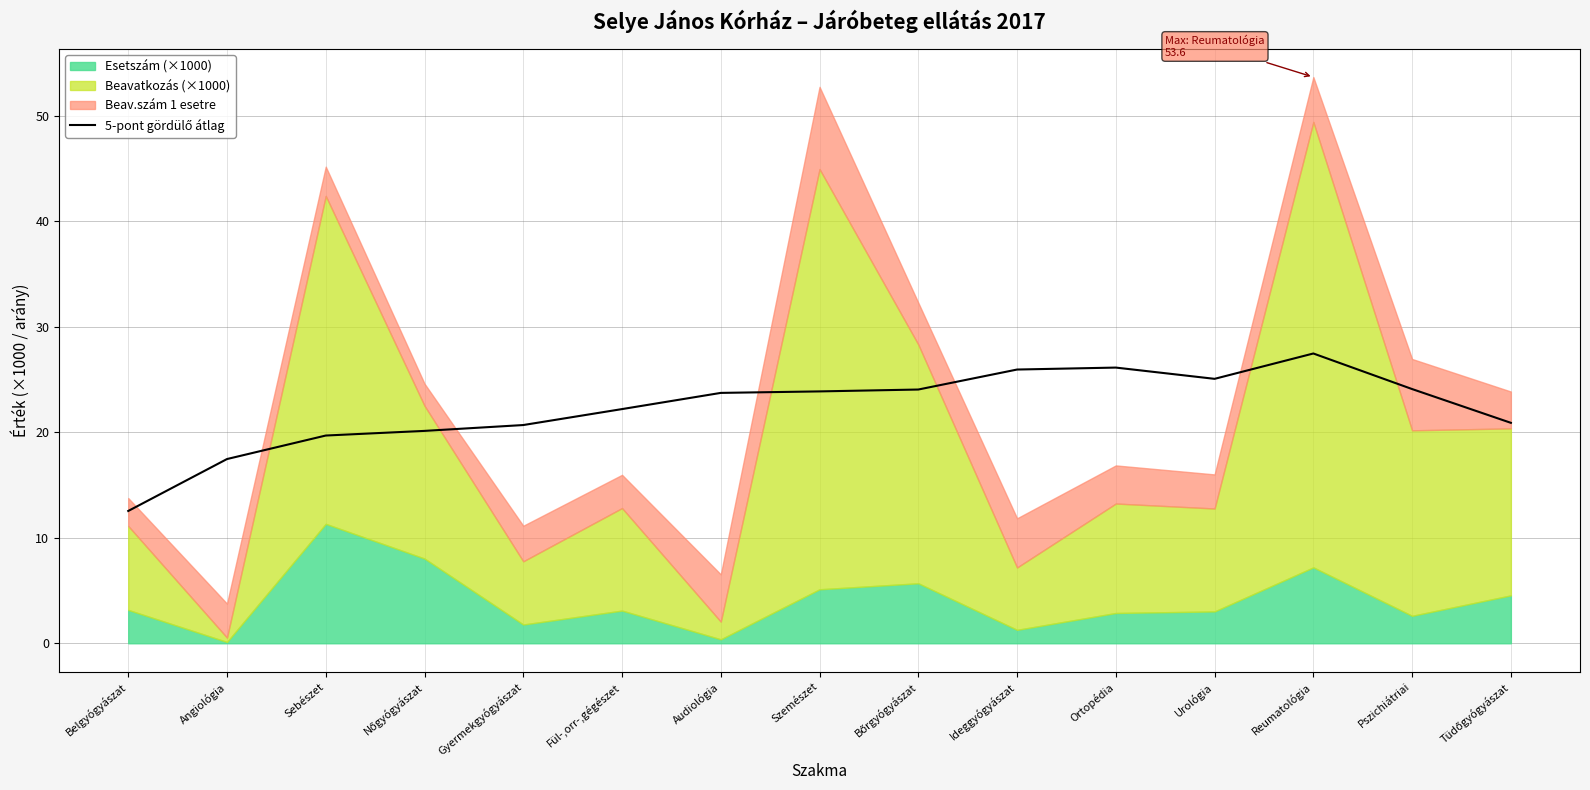

True or false: the data shows 10.1 at Urológia.

False